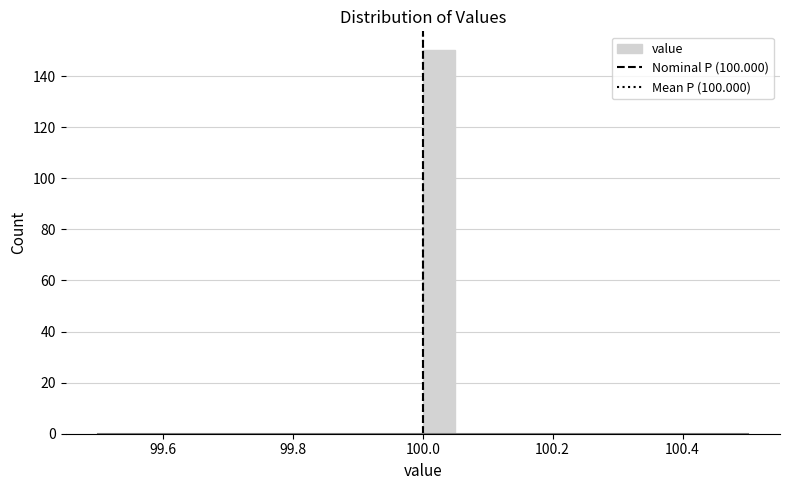

Around what value on the x-axis is the tallest bar? Give the approximate position of its centre, as read against the axis.

100.02